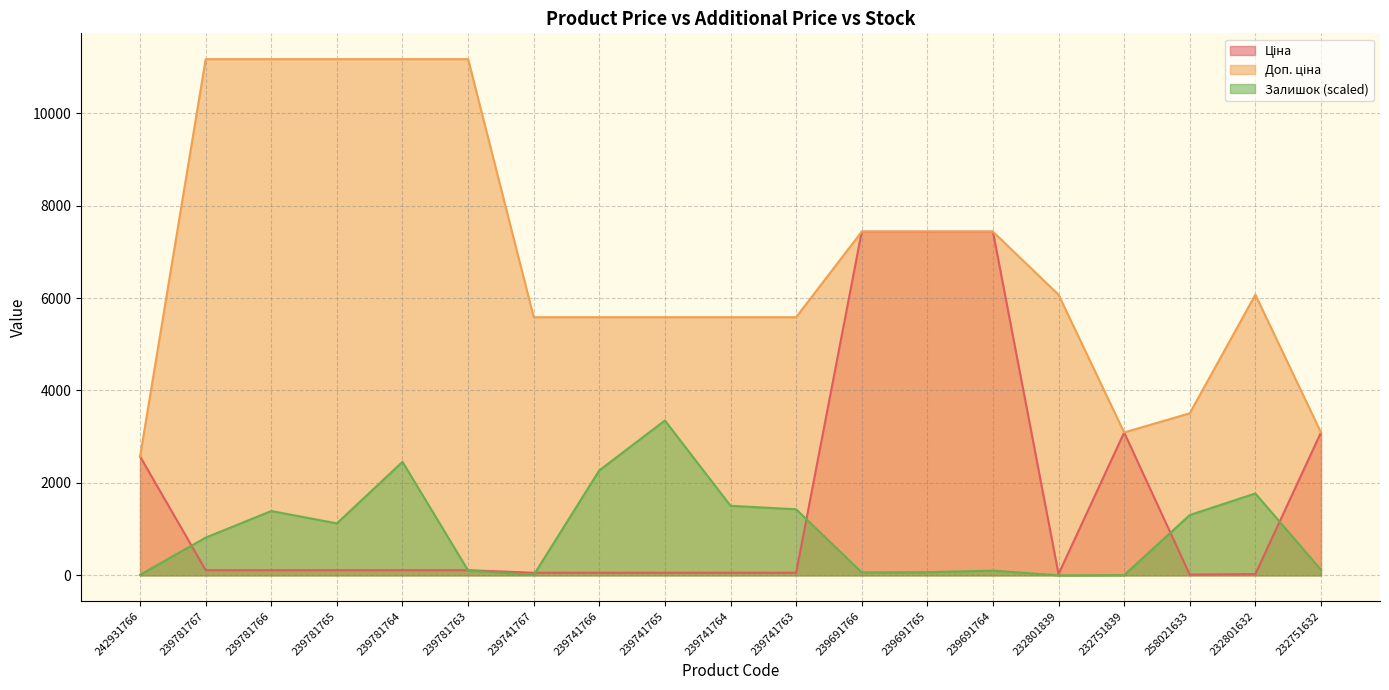

What is the difference between the highest and lowest values at 239781767?

11057.3